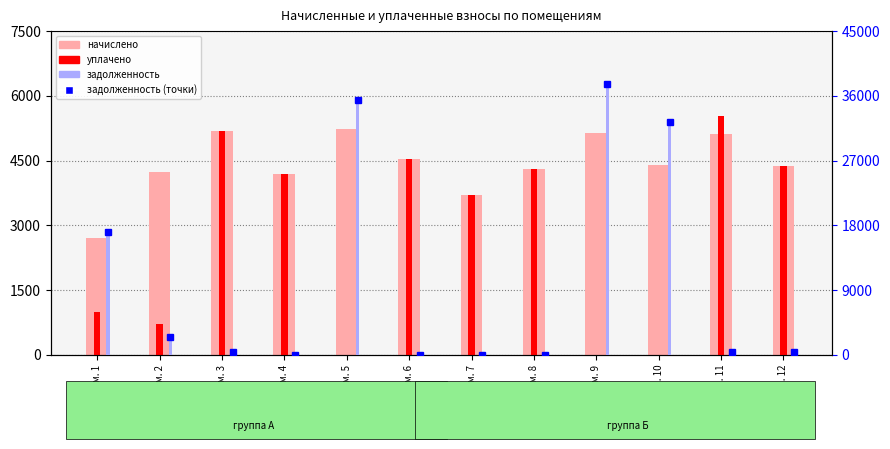

What is the difference between the уплачено values at Пом. 10 and Пом. 8?

4297.6